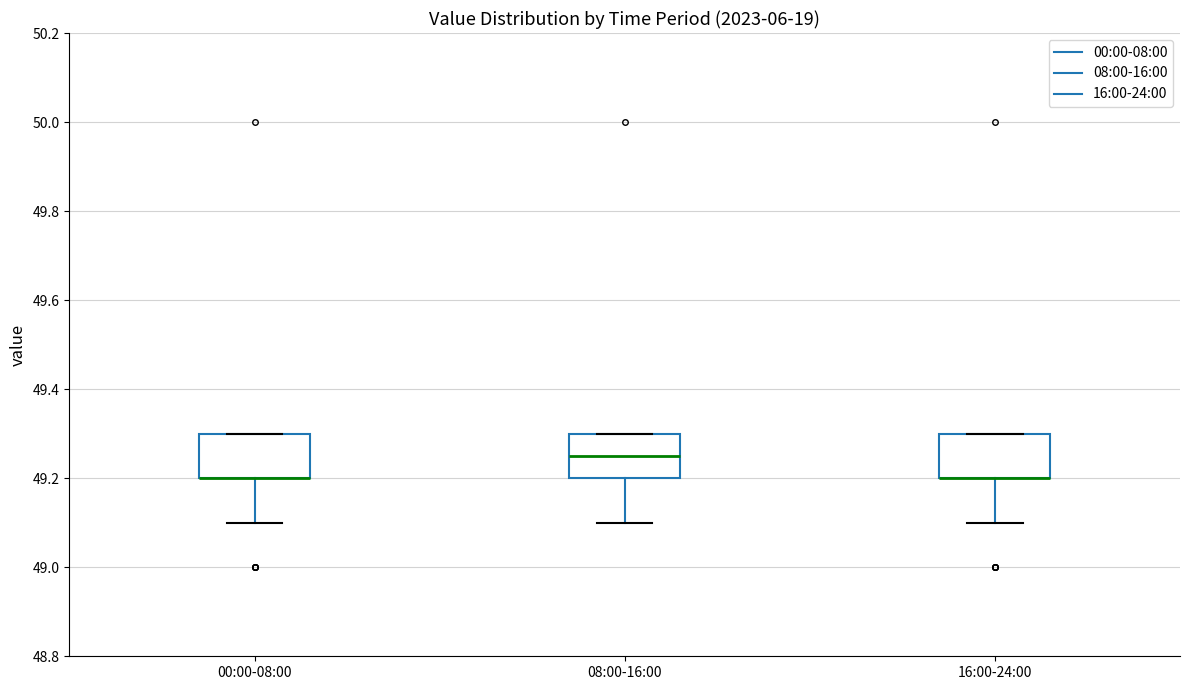

Where is the upper edge of the box for 16:00-24:00 on the y-axis? The values are not printed on the chart, so give them approximately, as read against the axis.

49.30